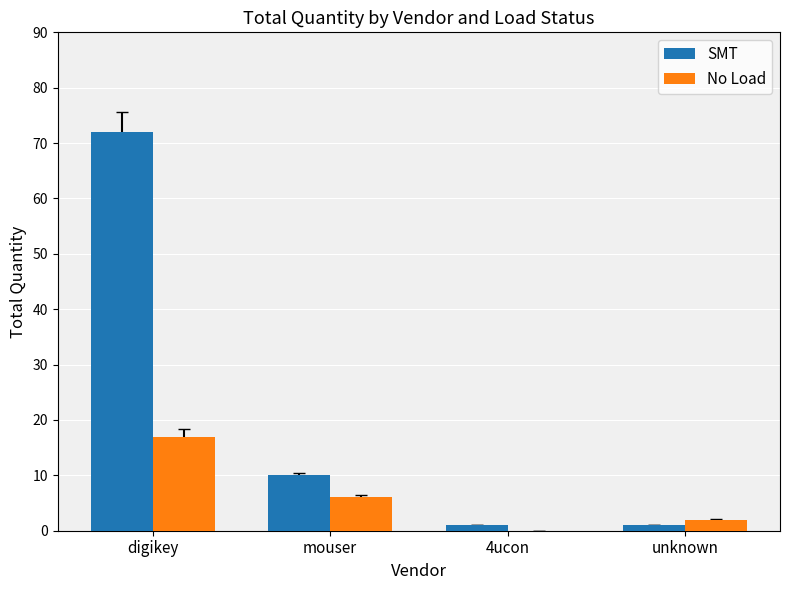

At which label is No Load closest to 8?

mouser